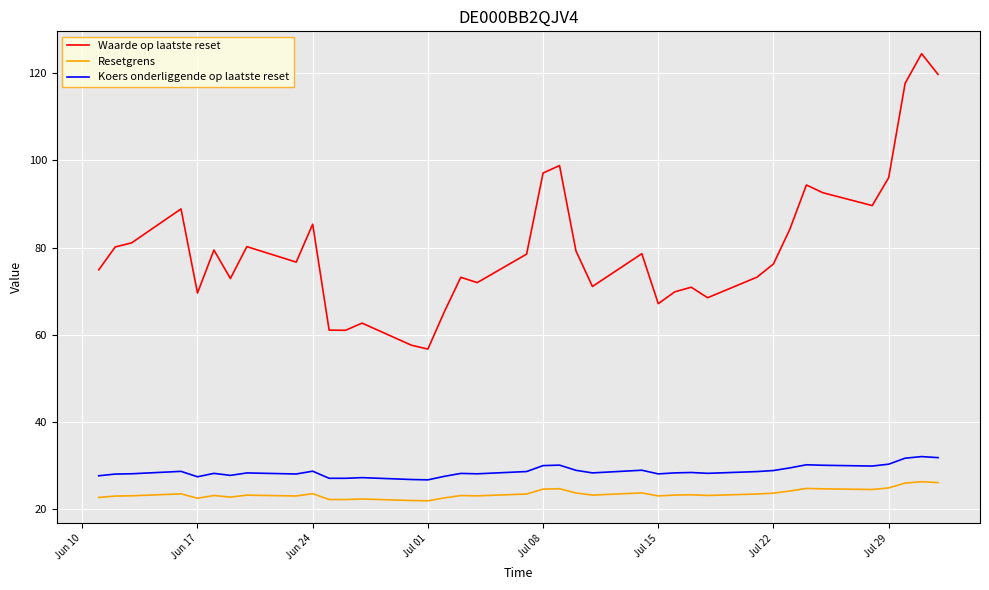

Which series has the largest total across all categories?

Waarde op laatste reset